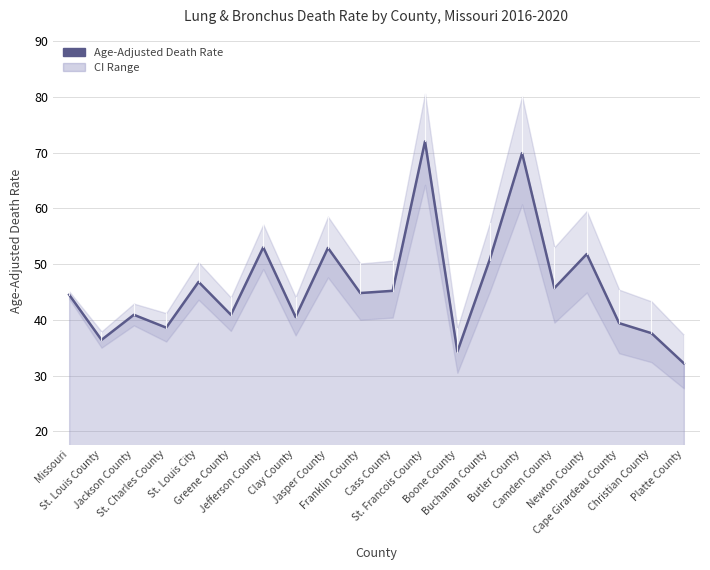

Which label corresponds to the largest value in the chart?

St. Francois County